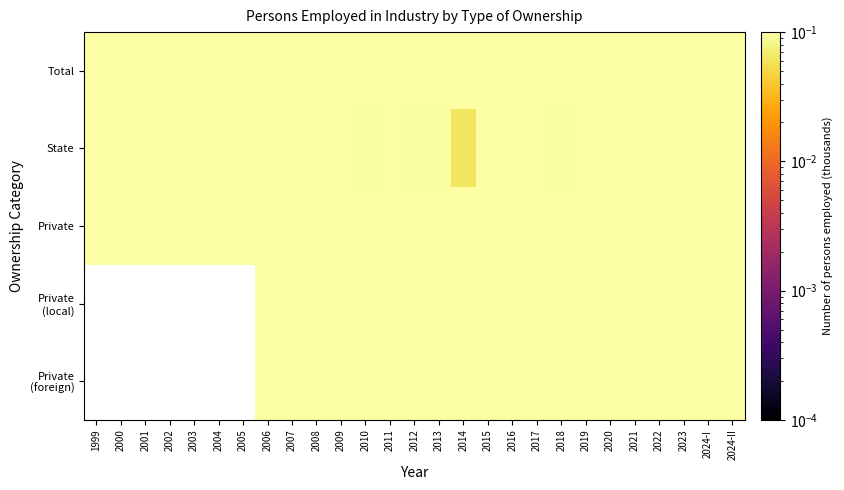

Which series has the largest total across all categories?

Total